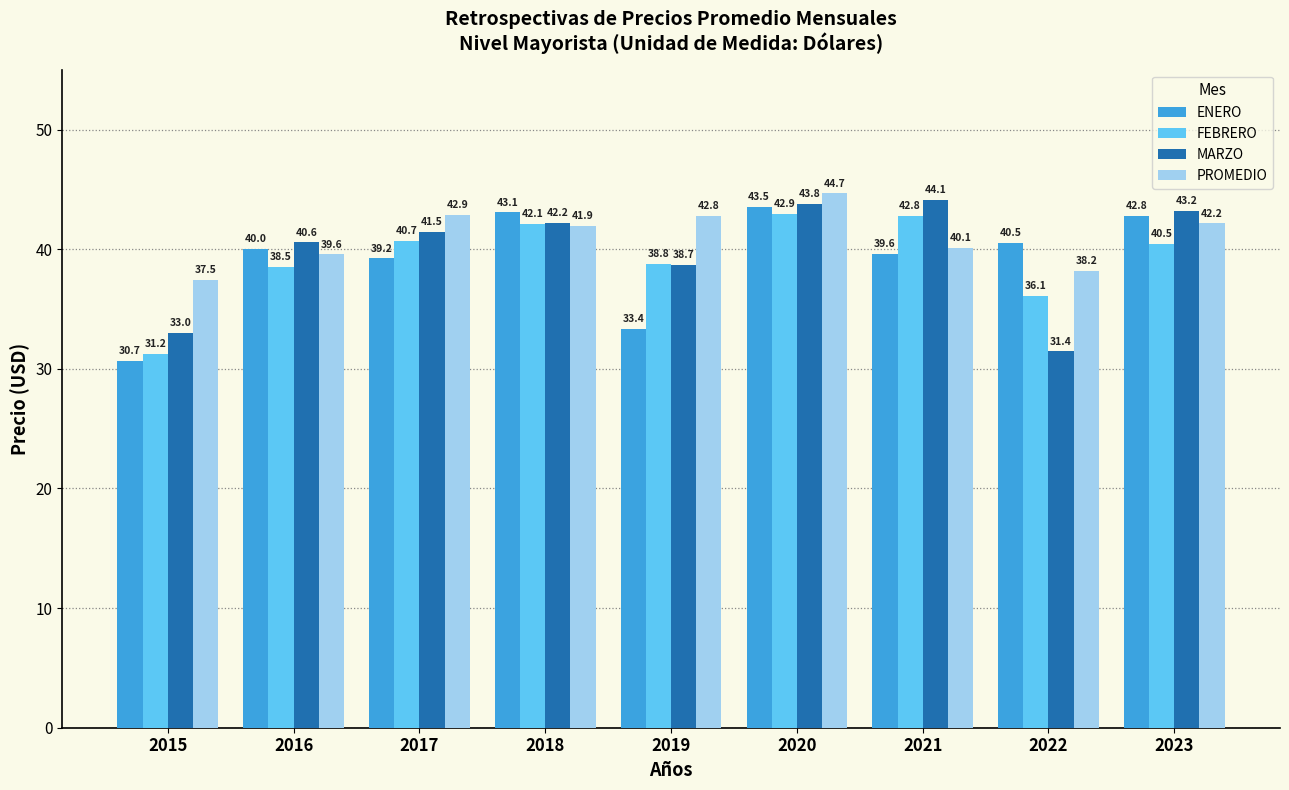

What is the value of the PROMEDIO bar at the 1st from the left?

37.5